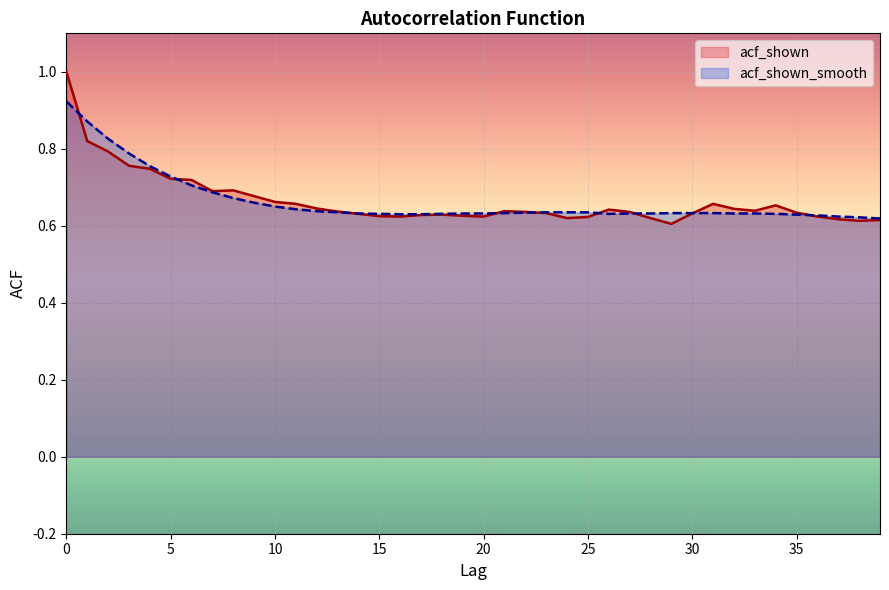

What is the difference between the acf_shown_smooth values at 6 and 19?

0.1